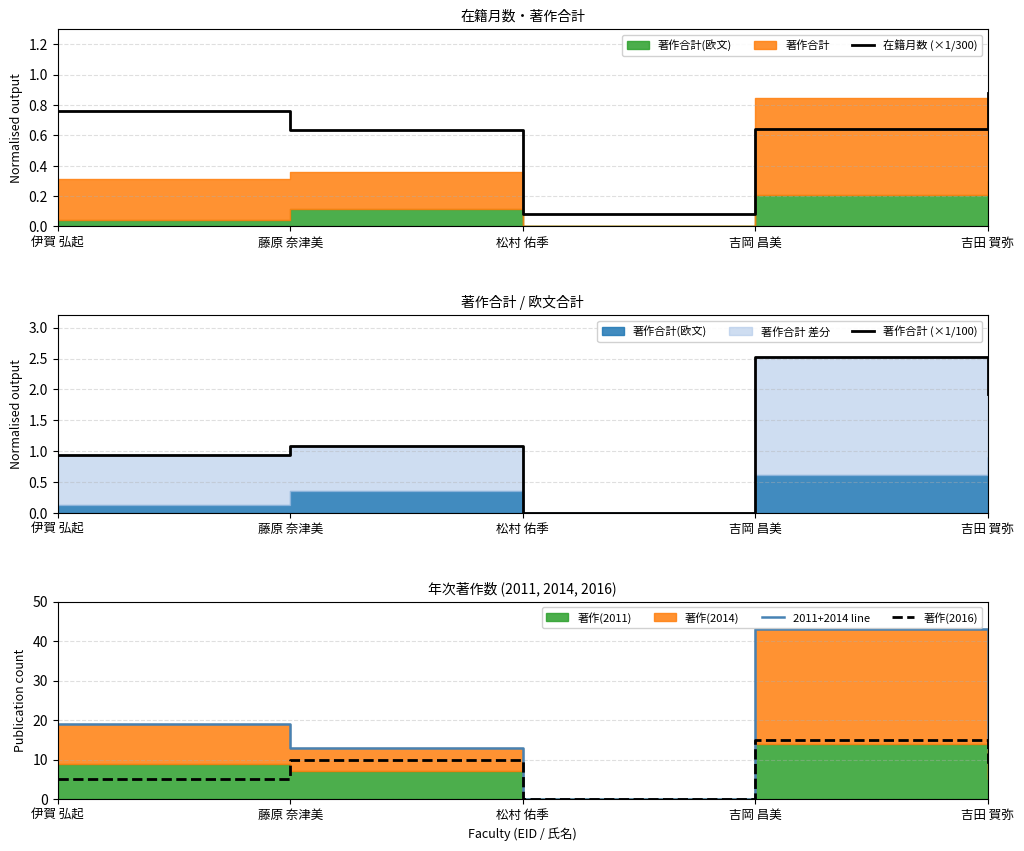

Between 松村 佑季 and 吉田 賀弥, which series saw the biggest shift?

2011+2014 line